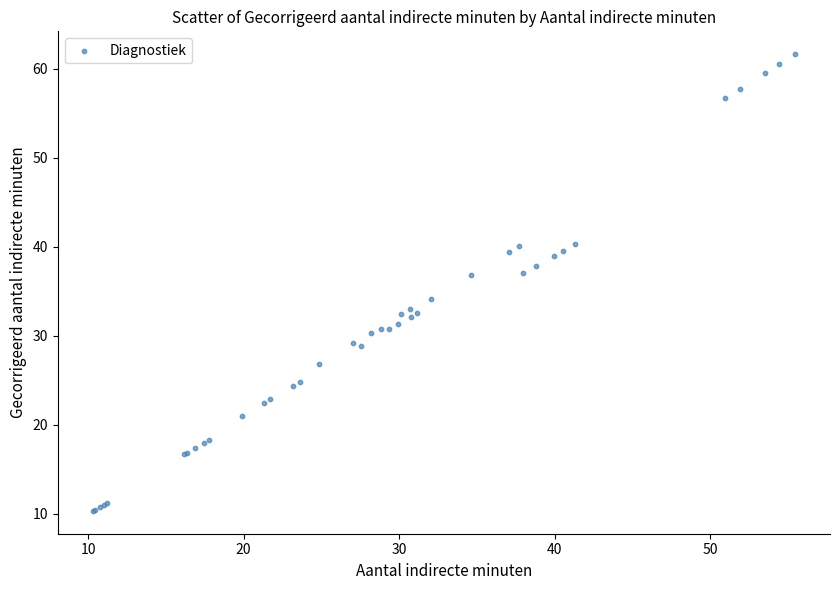

What Y value in the scatter plot is closest to 35?

34.2